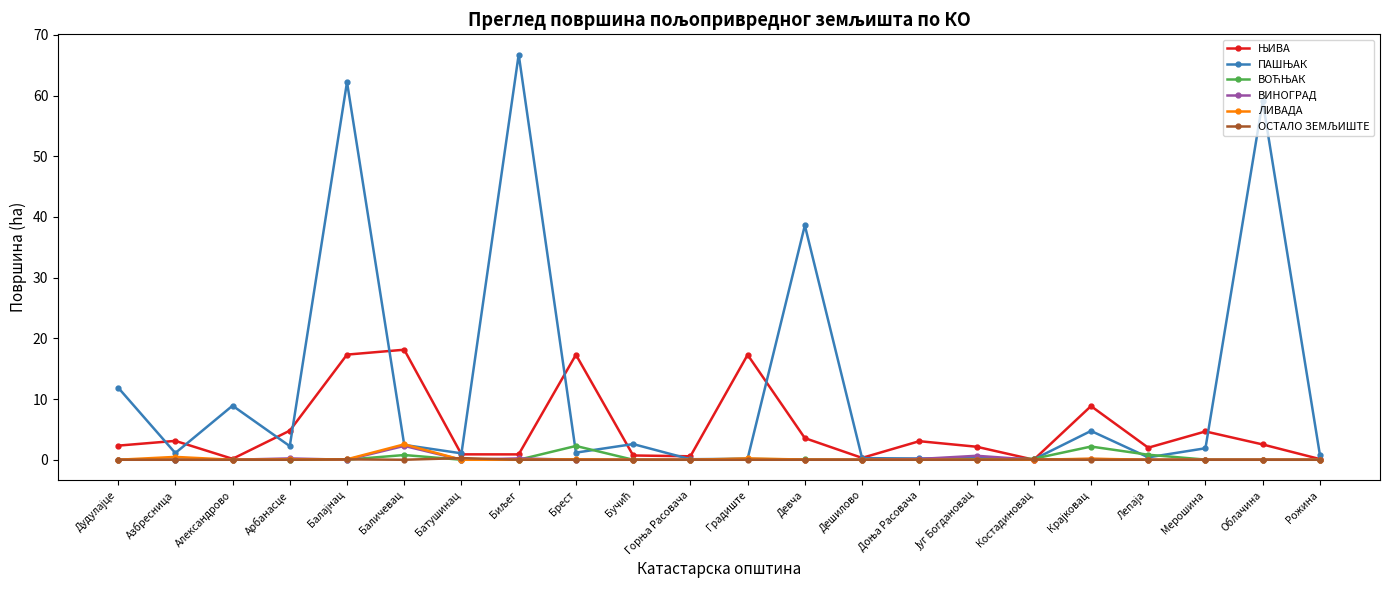

What is the label of the 11th point from the right?

Градиште